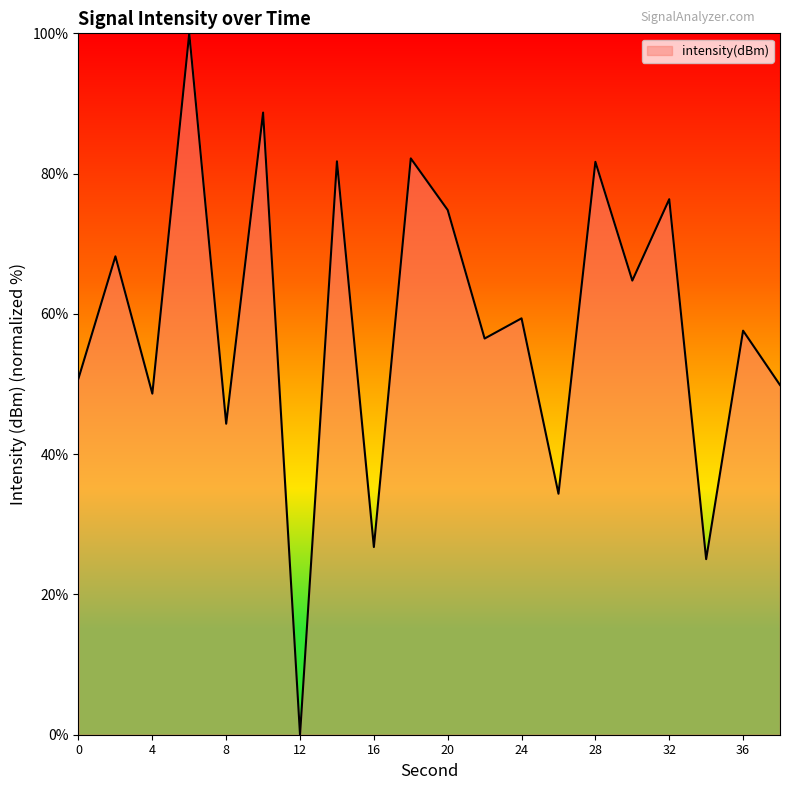

What is the average value?

58.6